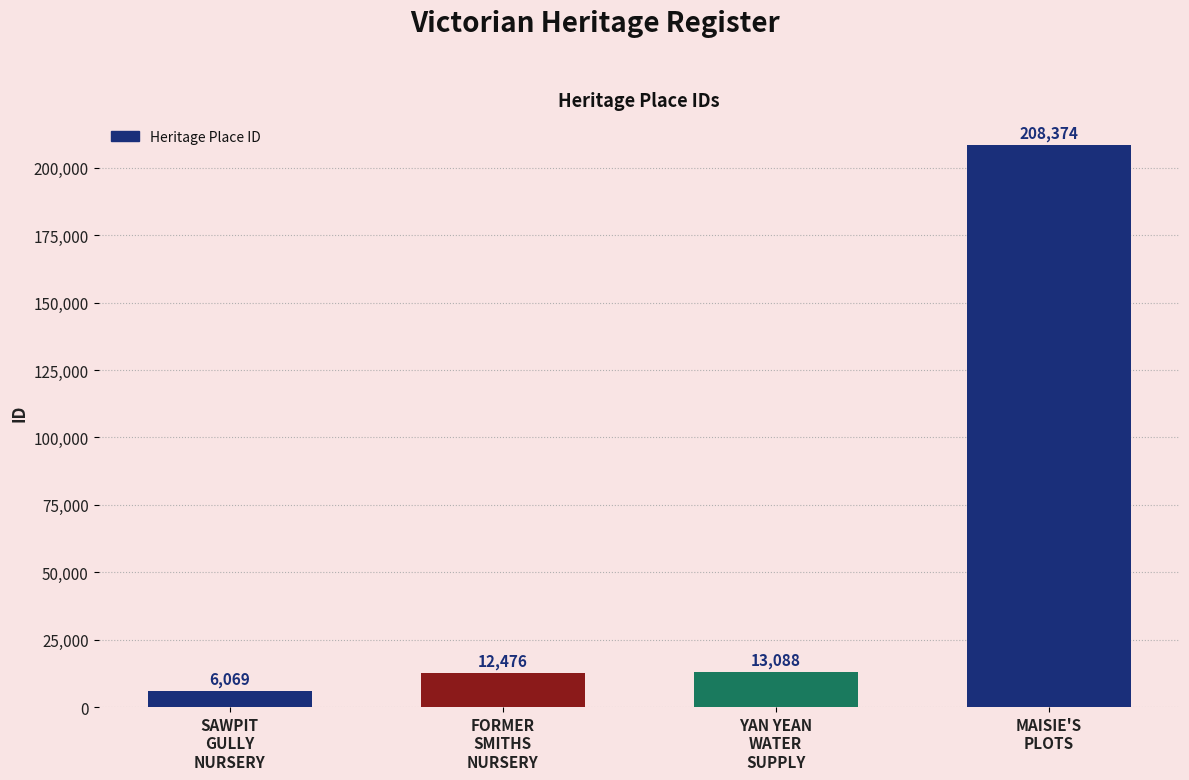

Between MAISIE'S
PLOTS and YAN YEAN
WATER
SUPPLY, which is larger?

MAISIE'S
PLOTS